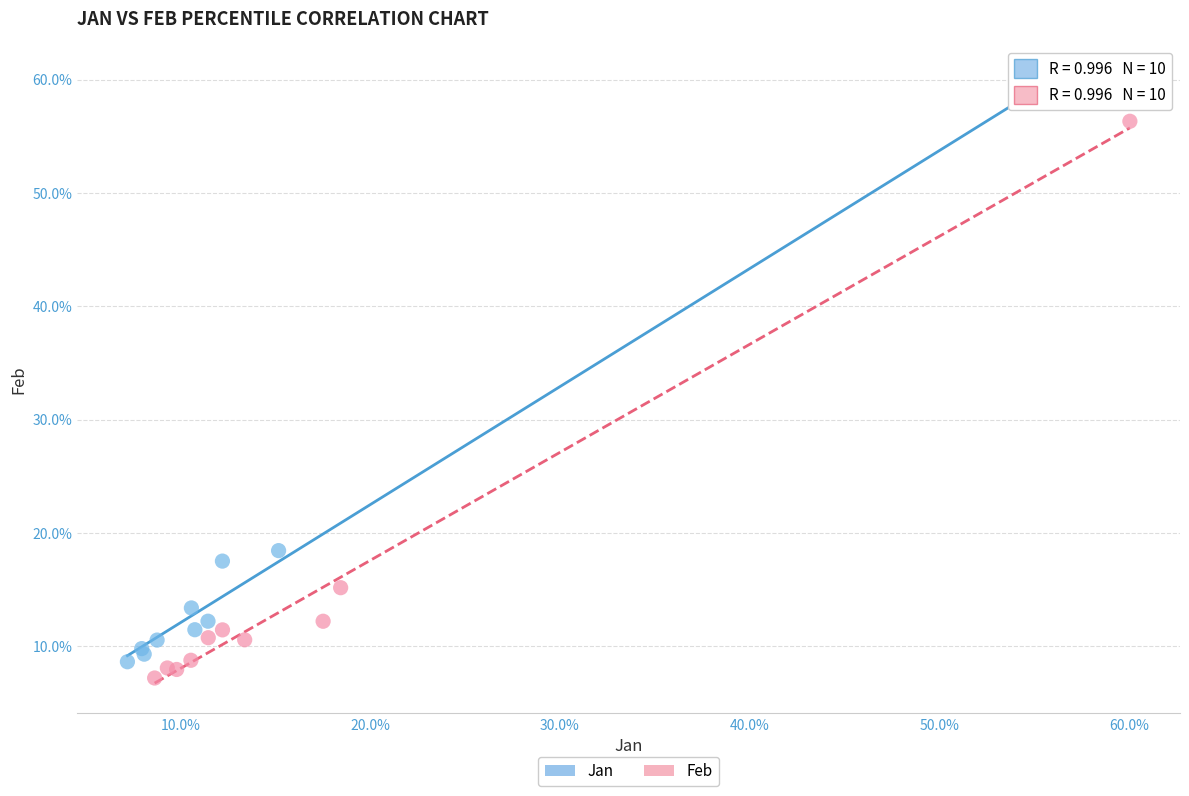

Which series reaches the maximum Y coordinate?

Jan